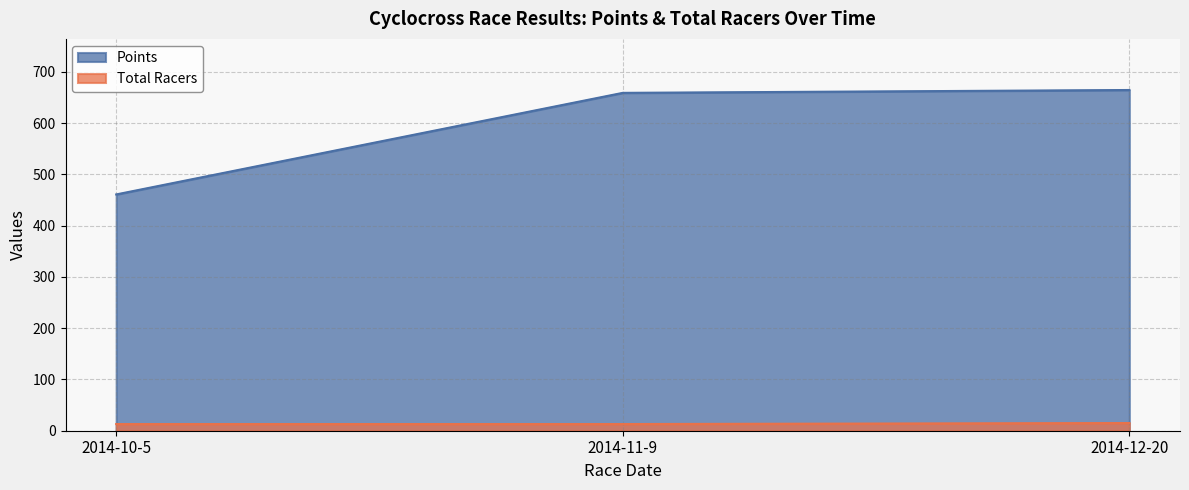

What are all the series names shown in the legend?

Points, Total Racers